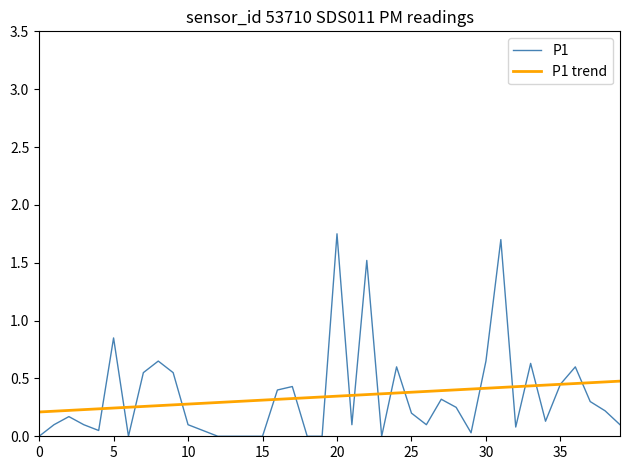

Which series has the largest range (max minus min)?

P1